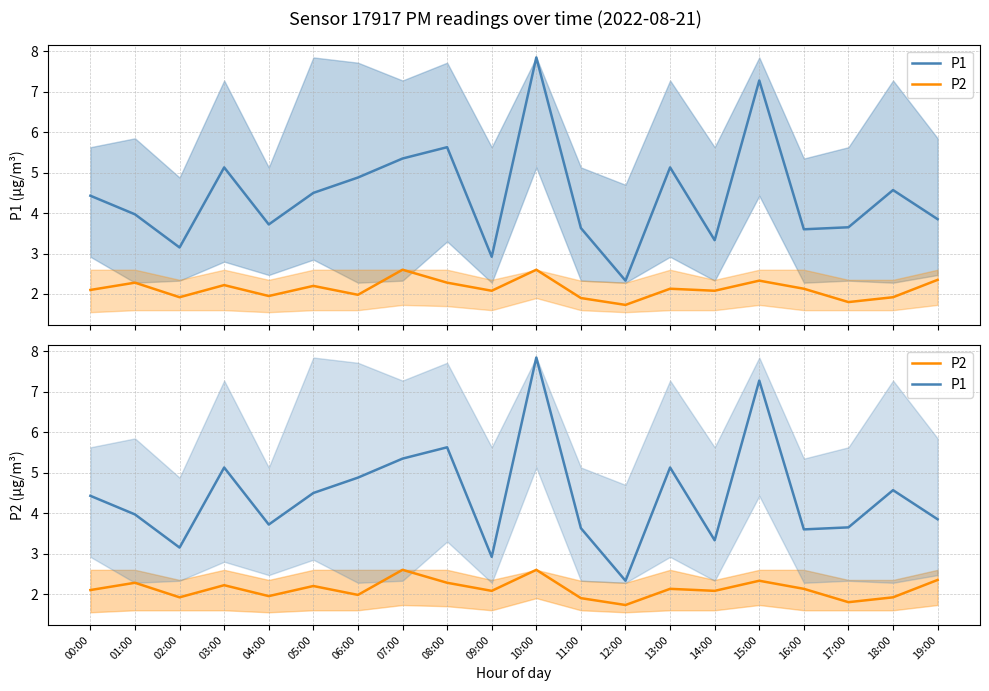

In P2, how many points are higher than both neighbors (excluding endpoints)?

7